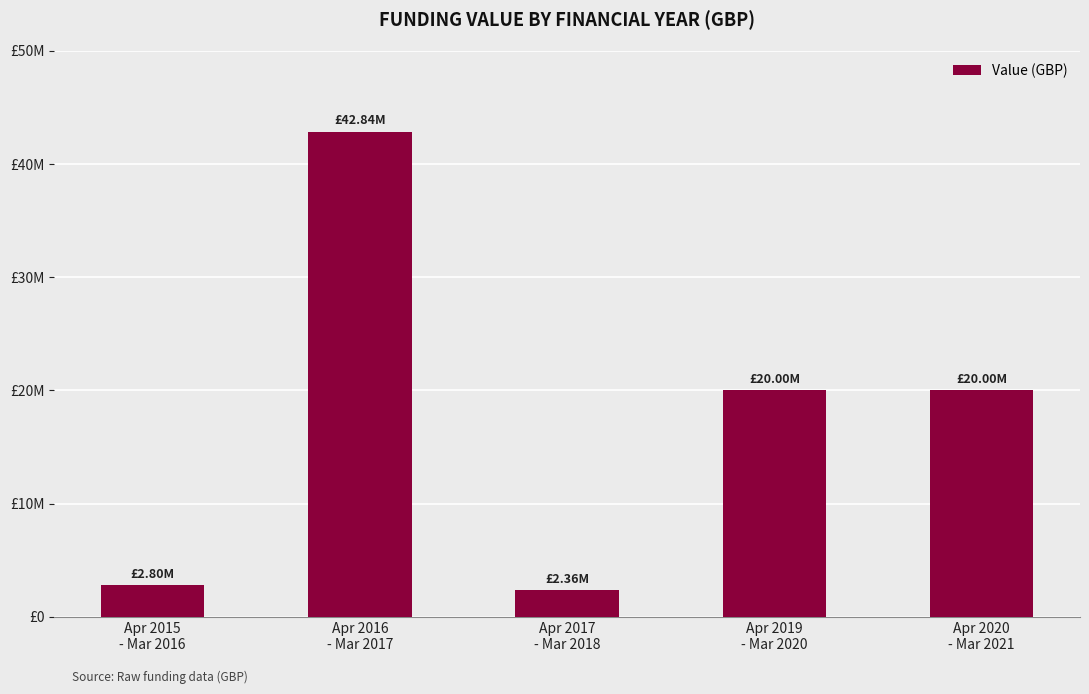

Is it true that the value at Apr 2017
- Mar 2018 is 1340476?

False